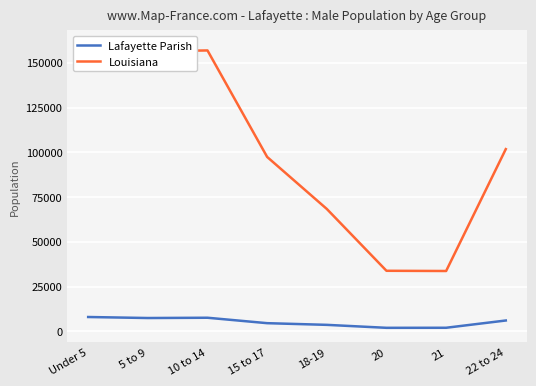

Rank the categories by Louisiana value from highest to lowest.

Under 5, 10 to 14, 5 to 9, 22 to 24, 15 to 17, 18-19, 20, 21